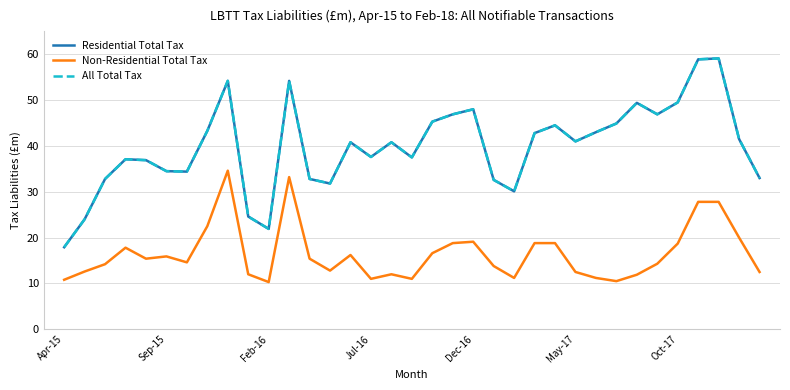

True or false: All Total Tax has more than 2 points higher than both neighbors.

True